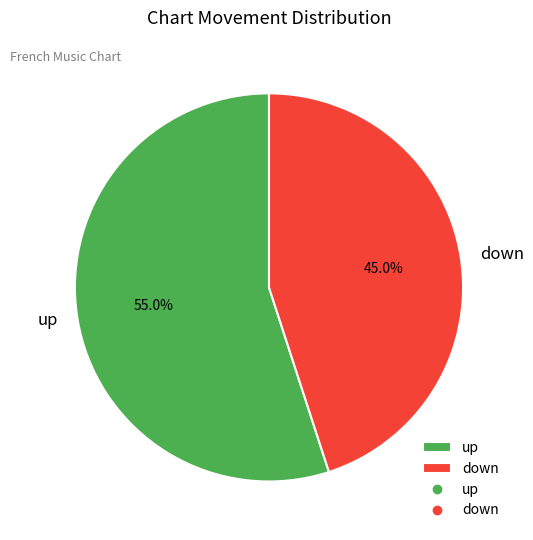

To the nearest percent, what is the difference between the down and up slice percentages?

10%